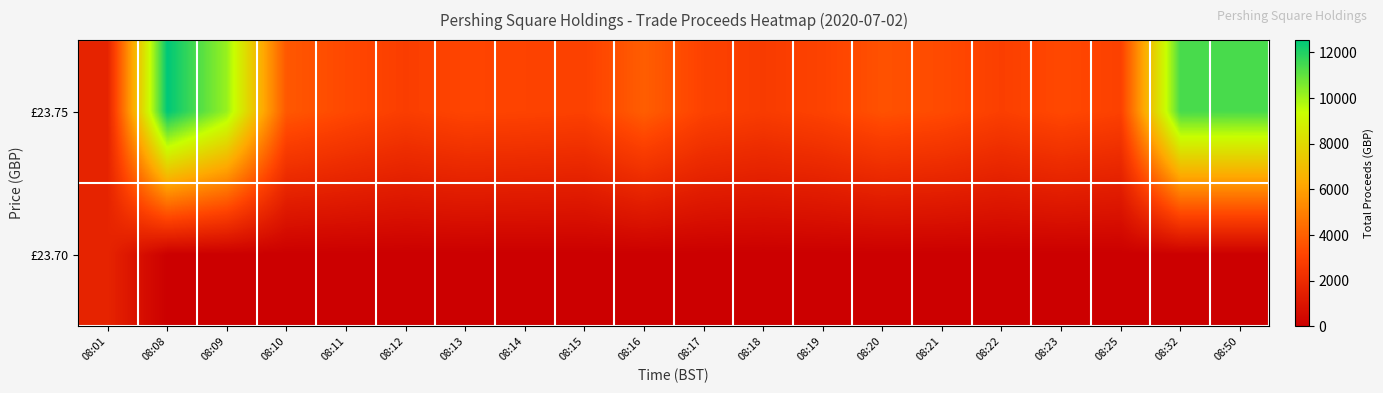

At how many categories does at least one series exceed 12275?

1